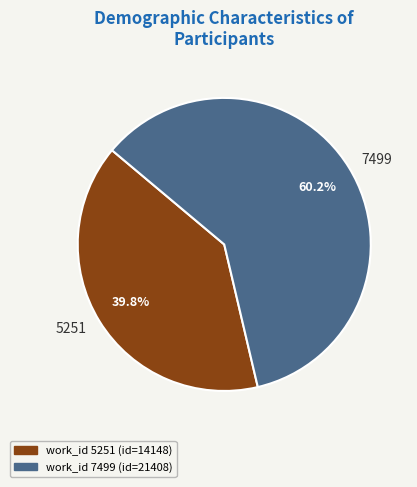

Approximately how many times larger is the value at 5251 compared to 7499?

0.7